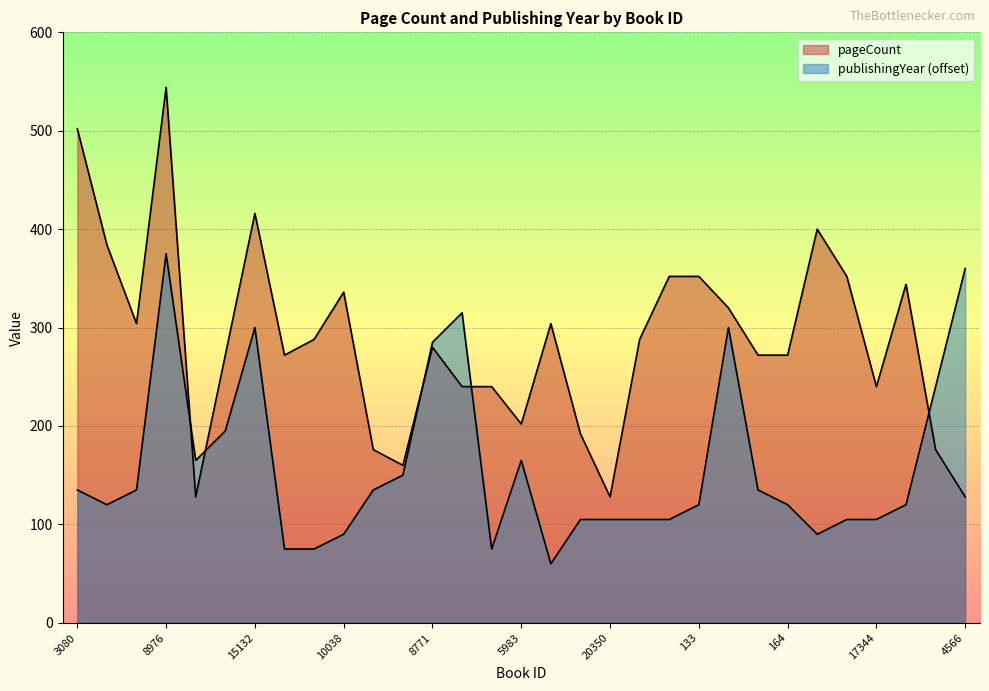

True or false: pageCount and publishingYear intersect in this chart.

True